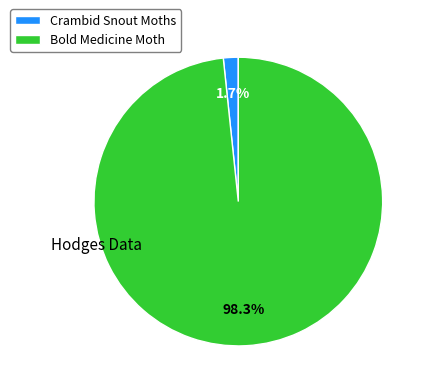

Does Bold Medicine Moth account for over 50% of the chart?

Yes